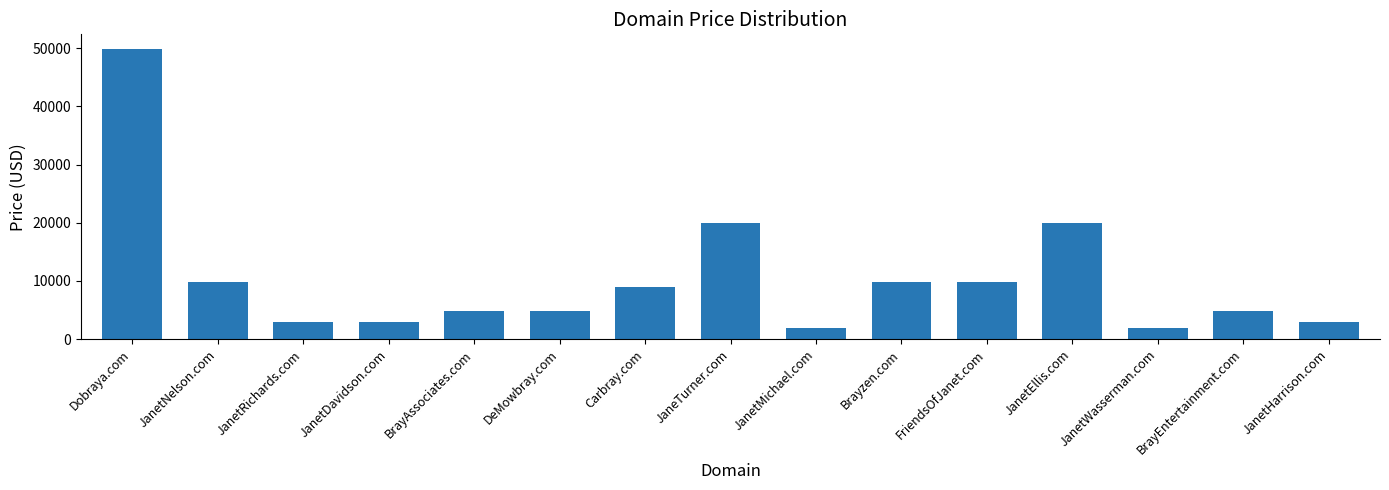

Between BrayAssociates.com and JanetNelson.com, which is larger?

JanetNelson.com